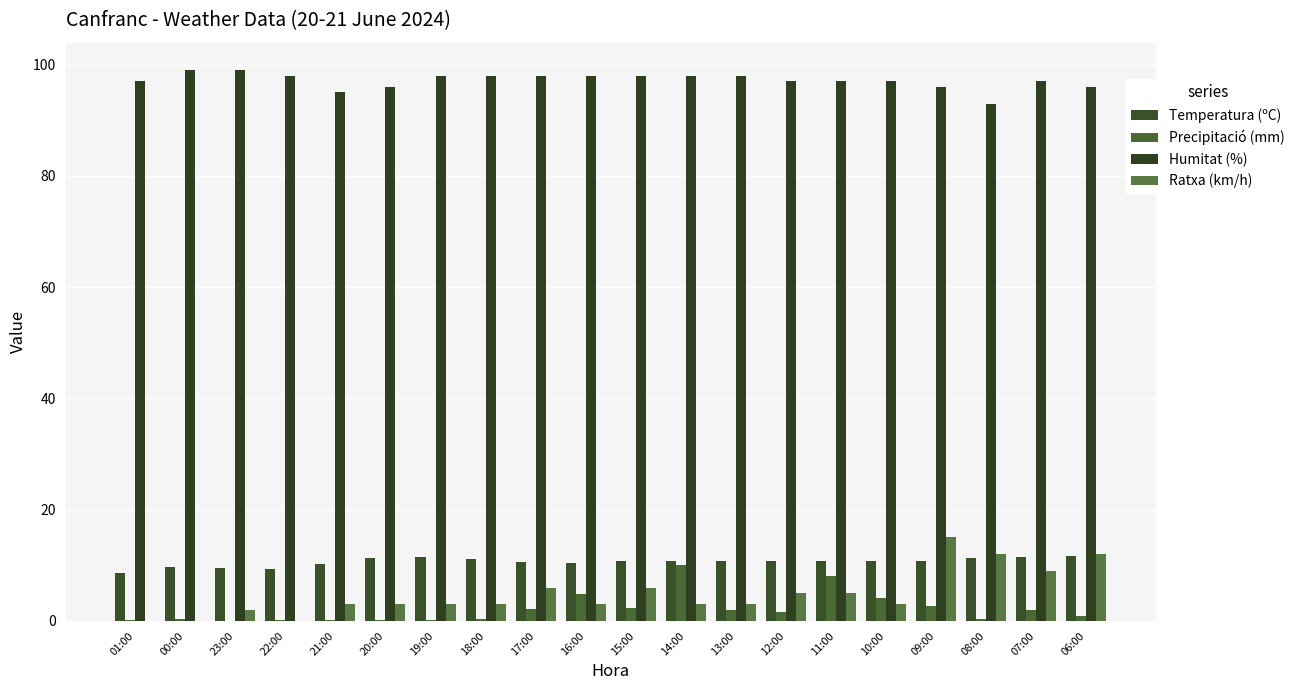

Count the Humitat (%) values in the range 97 to 98.

13